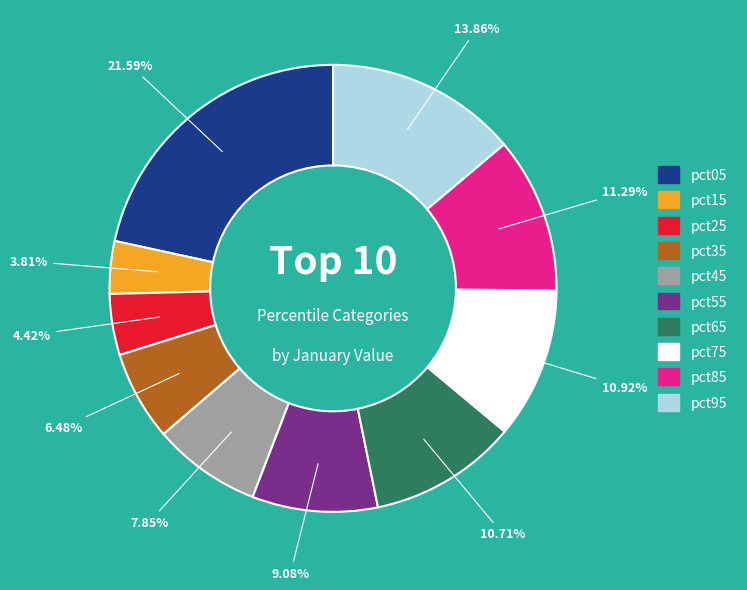

Does pct45 represent more than half of the total?

No